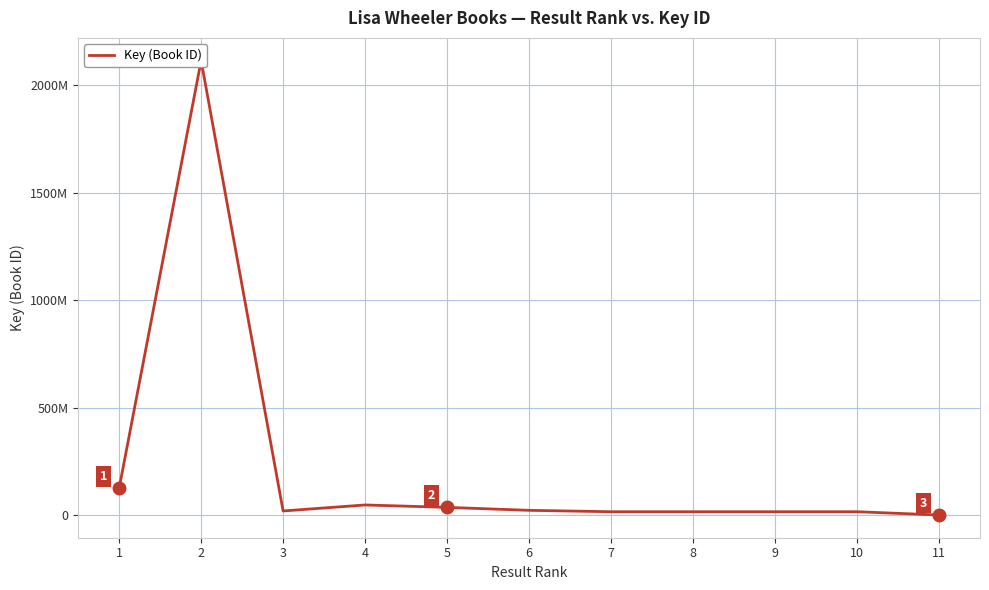

True or false: the data shows 7456682 at 3.

False